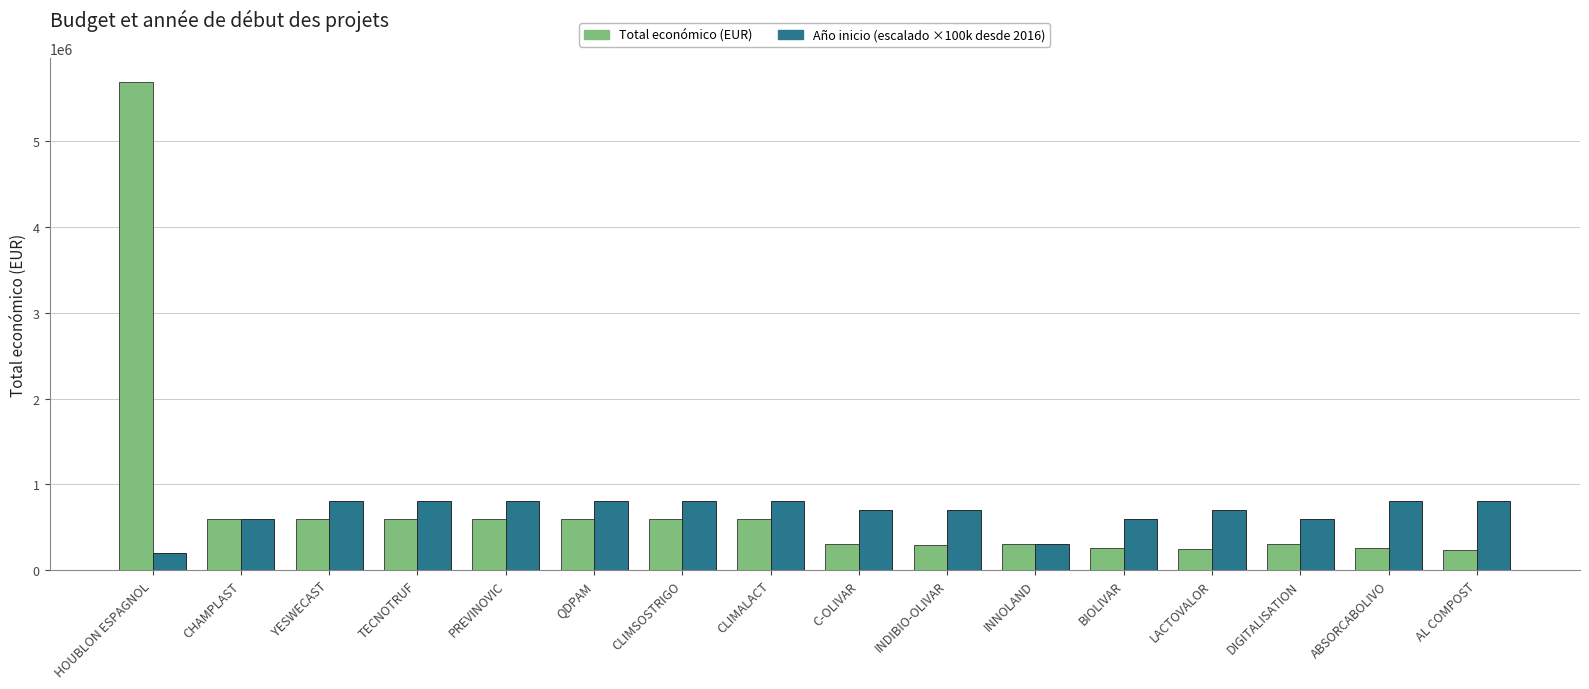

What is the total value across all series at BIOLIVAR?

853495